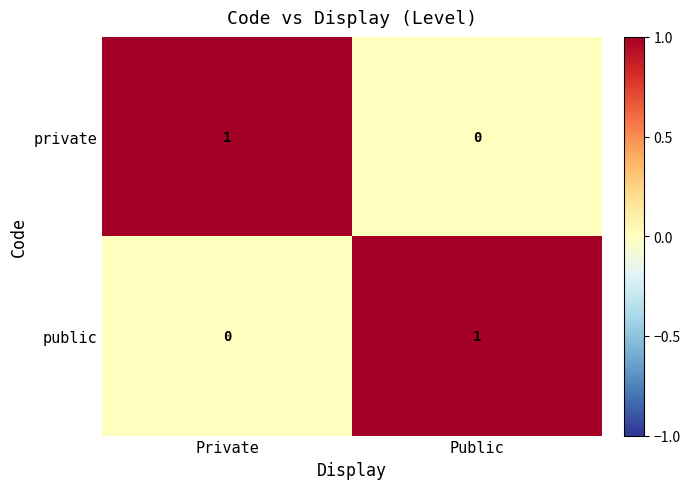

The value of public at Public is 1. True or false?

True